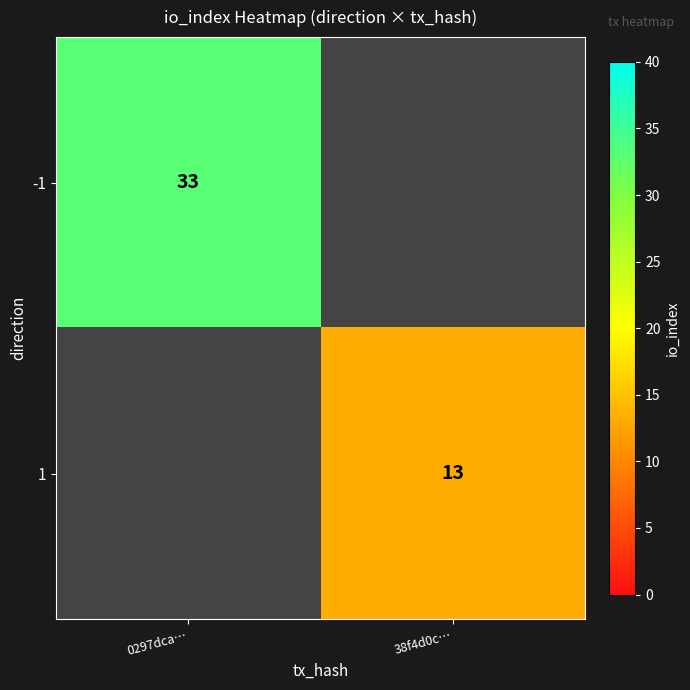

Is the value of 1 at 38f4d0c… greater than the value of -1 at 0297dca…?

No